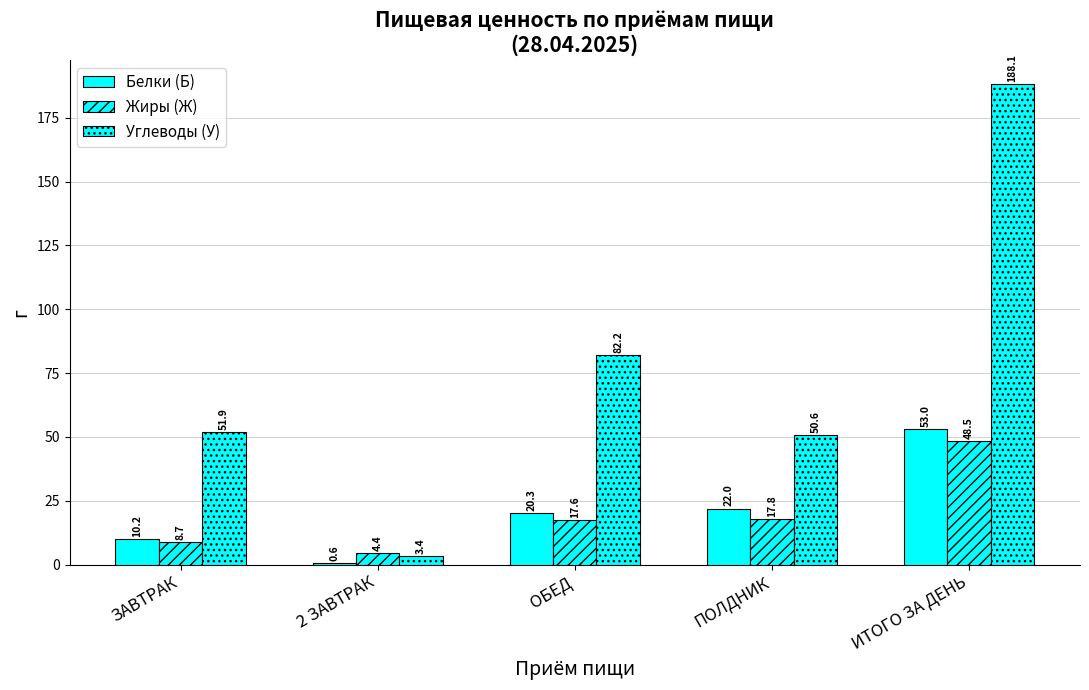

Which series has the largest range (max minus min)?

Углеводы (У)